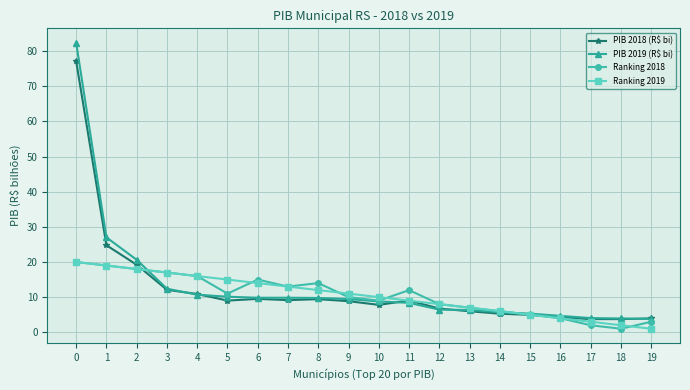

At which category does Ranking 2018 reach its first local valley?

5